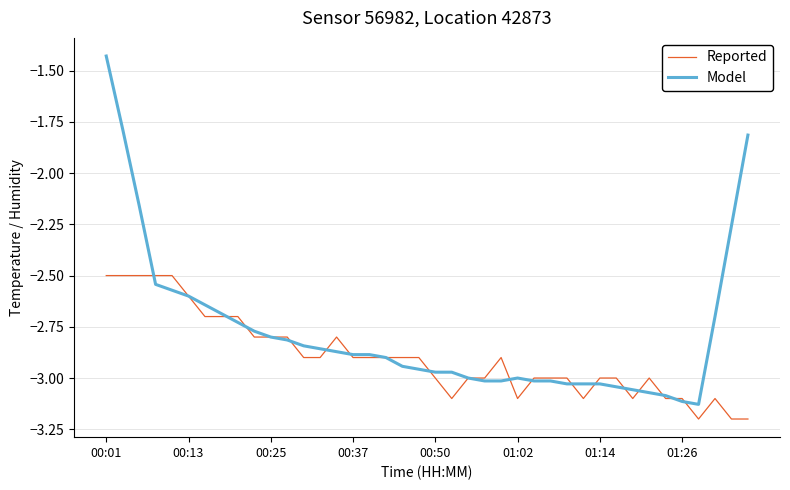

True or false: Model and Reported intersect in this chart.

True